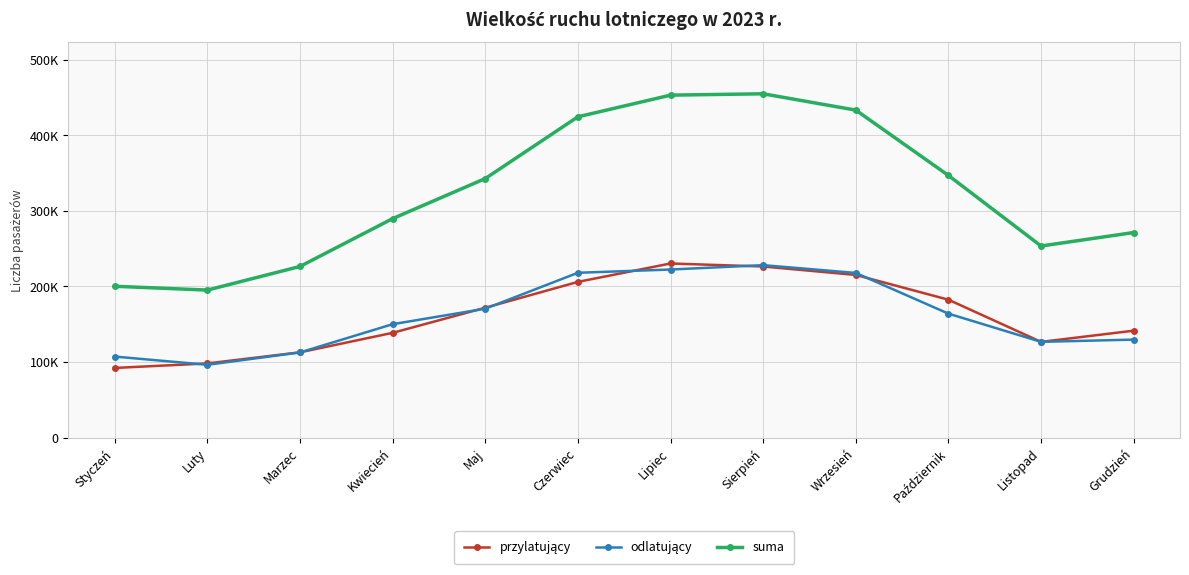

Is this an area chart (filled region under the line)?

No